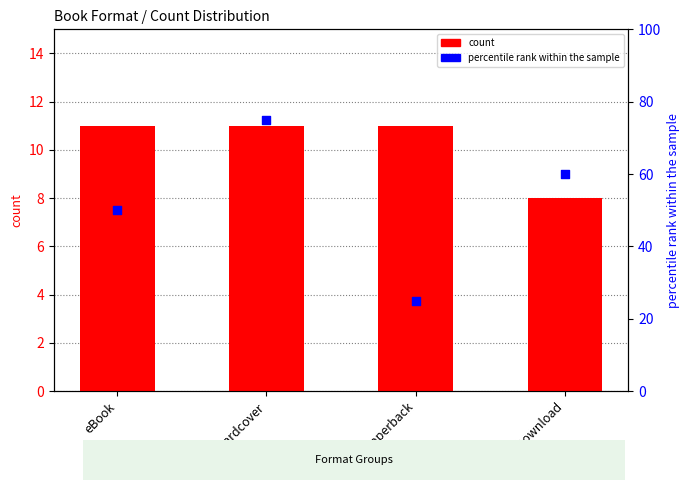

Which series reaches the minimum Y coordinate?

count